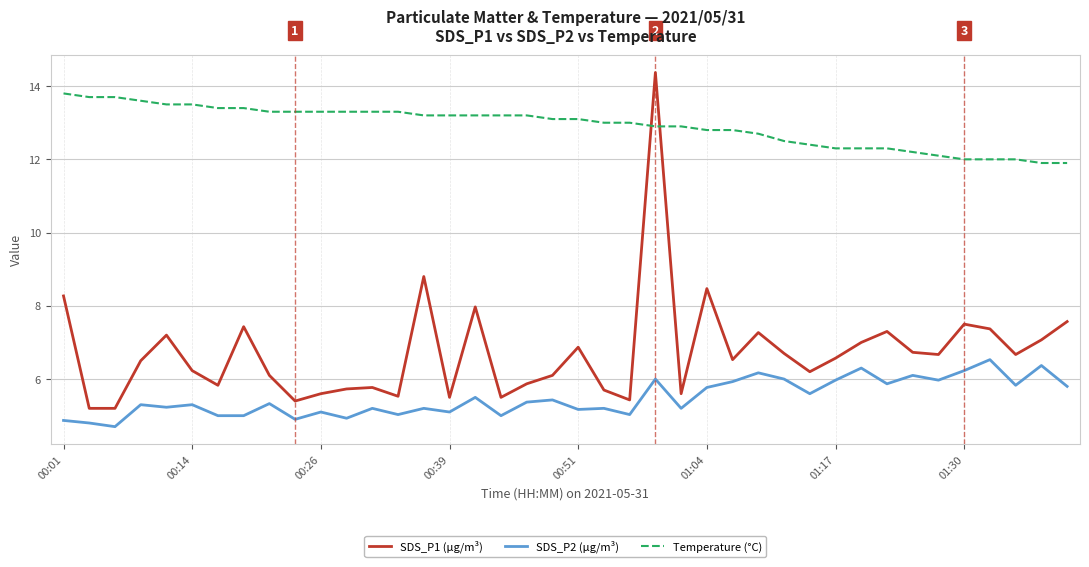

Does the chart have visible grid lines?

Yes